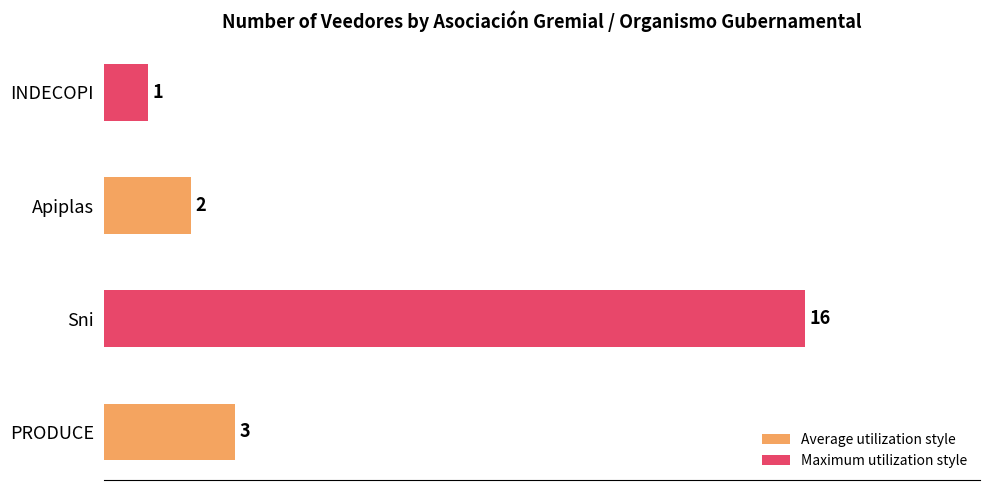

Read the value at Sni.

16